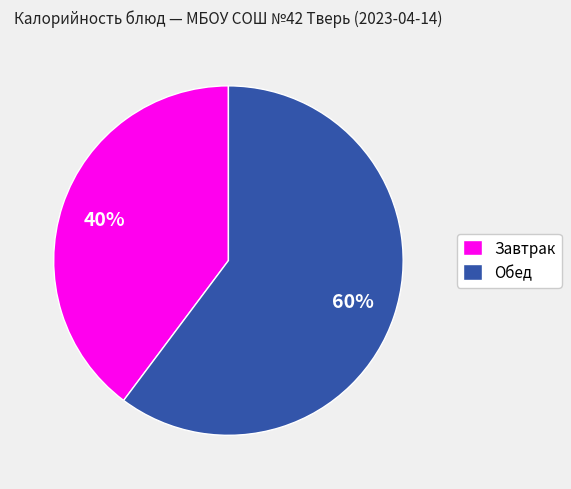

How many slices are in this pie chart?

2